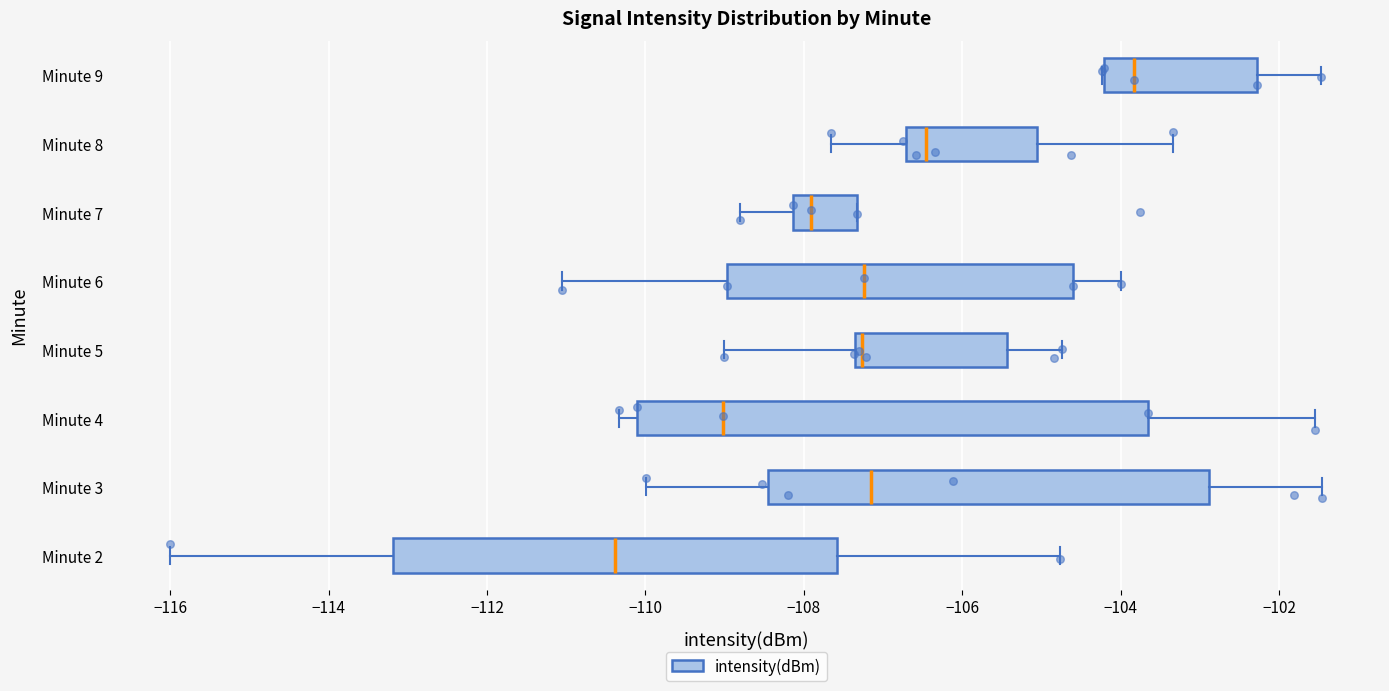

Reading bottom to top, read every box against the x-axis: the position of its median line, the range the box covers, and the ends of its whiskers. The values are not printed on the chart, so give them approximately, as read against the axis.

Minute 2: median -110.4, box -113.2 to -107.6, whiskers -116.0 to -104.8
Minute 3: median -107.2, box -108.4 to -102.8, whiskers -110.0 to -101.4
Minute 4: median -109.0, box -110.2 to -103.6, whiskers -110.4 to -101.6
Minute 5: median -107.2, box -107.4 to -105.4, whiskers -109.0 to -104.8
Minute 6: median -107.2, box -109.0 to -104.6, whiskers -111.0 to -104.0
Minute 7: median -108.0, box -108.2 to -107.4, whiskers -108.8 to -107.4
Minute 8: median -106.4, box -106.8 to -105.0, whiskers -107.6 to -103.4
Minute 9: median -103.8, box -104.2 to -102.2, whiskers -104.2 to -101.4